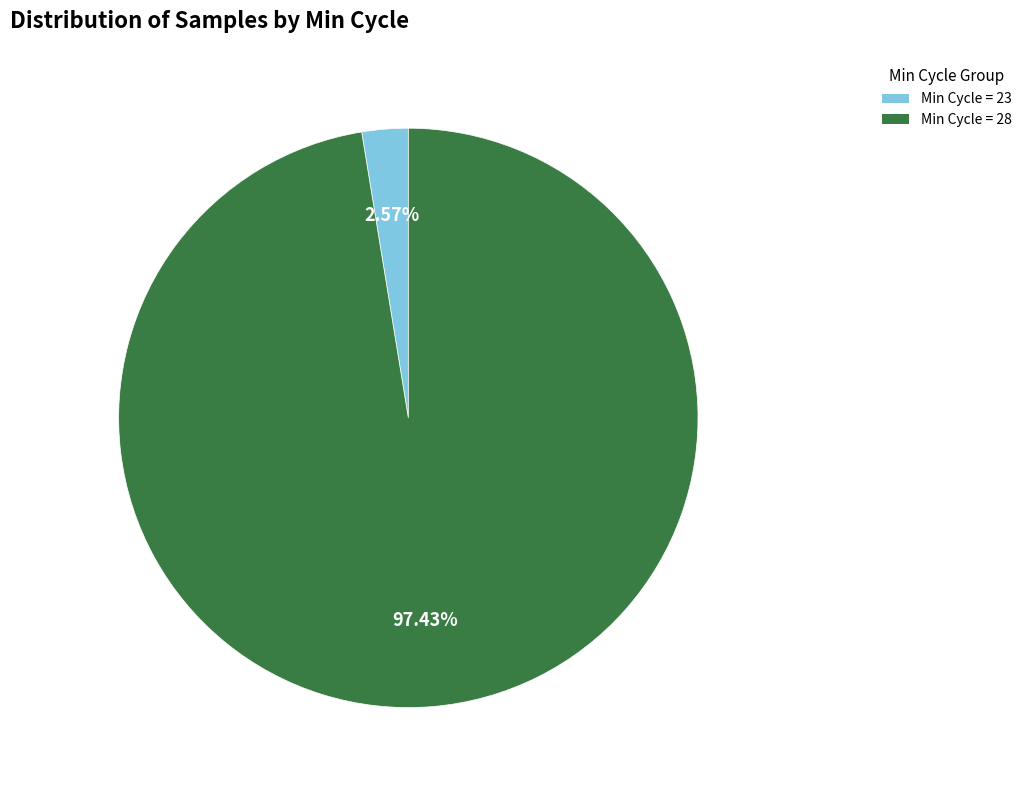

Is there any slice that represents more than half of the pie?

Yes